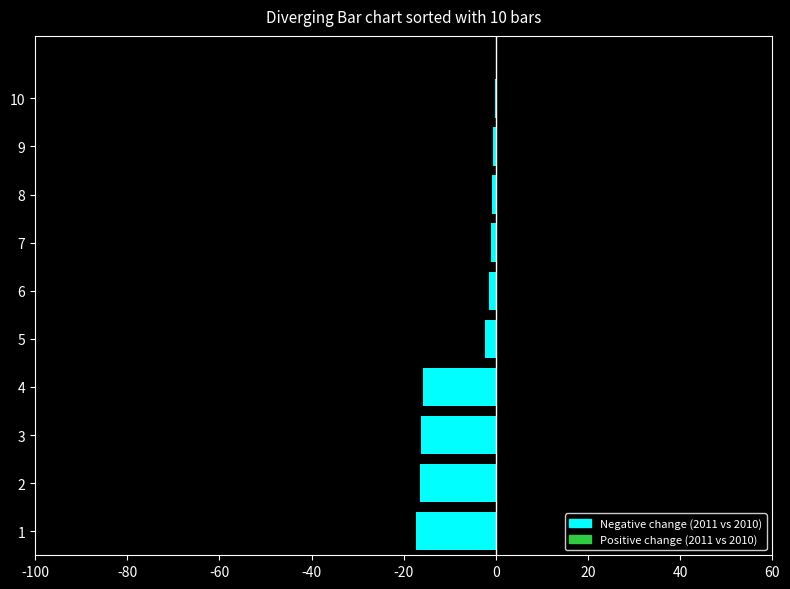

True or false: the data shows -3.5 at 4.

False